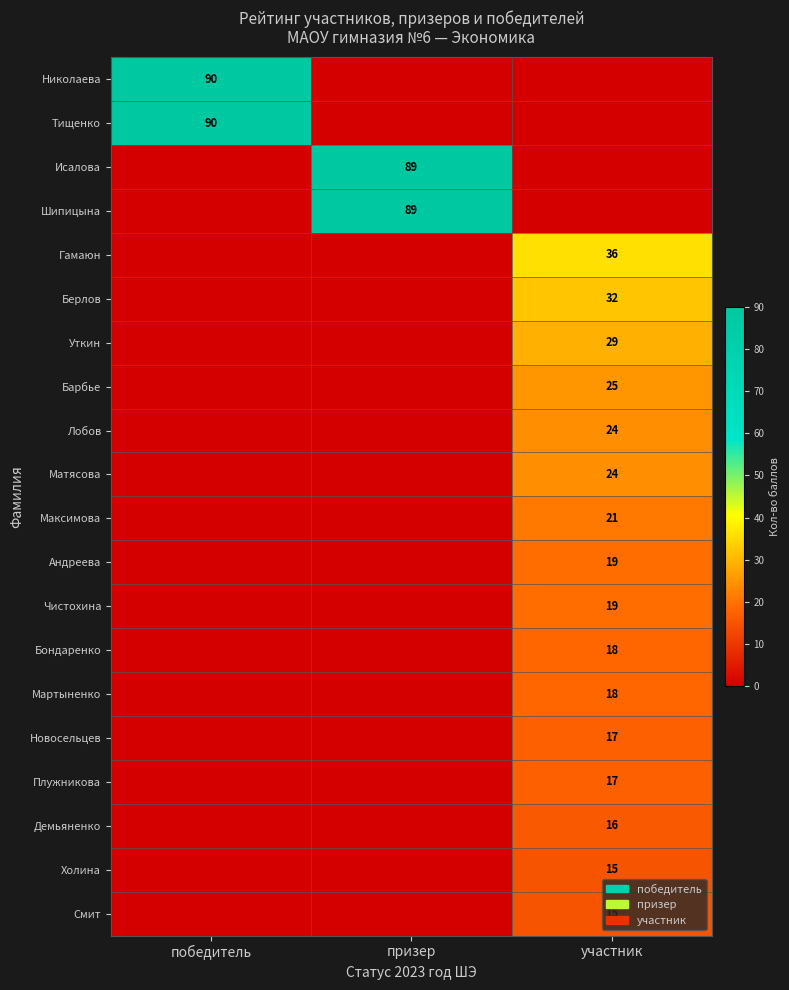

The Смит series shows 15 at участник. True or false?

True